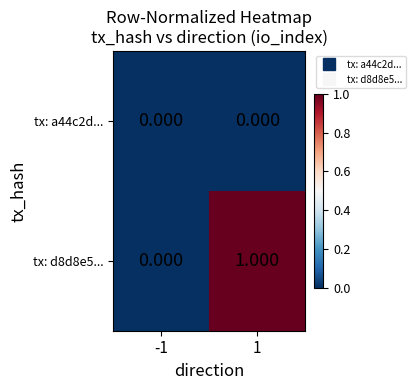

Count the number of data series in this chart.

2